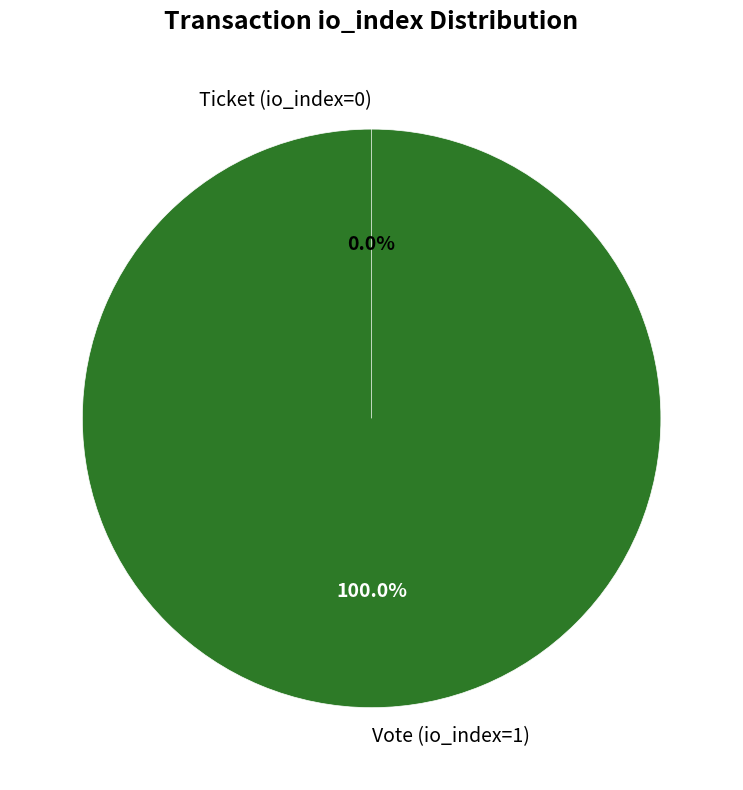

What is the largest slice in the pie chart?

Vote (io_index=1)